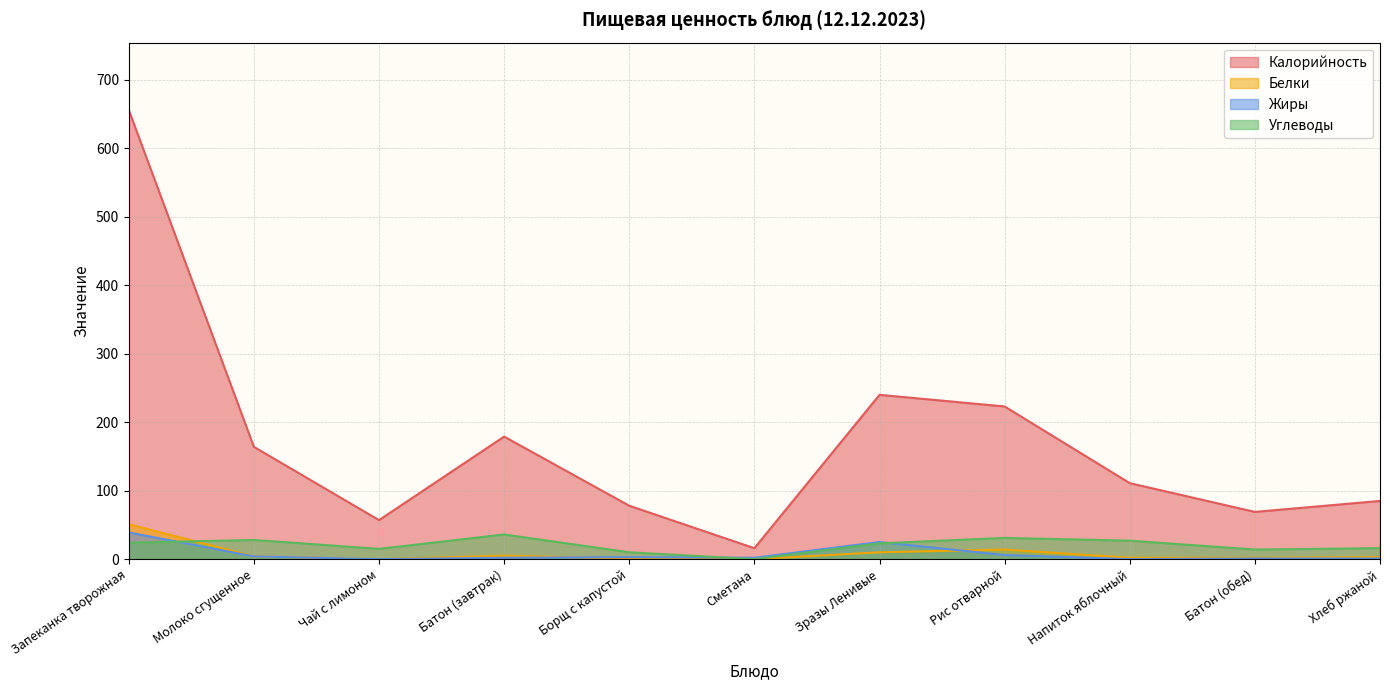

Reading left to right, transcribe all the data shown in this chart.

Калорийность: Запеканка творожная=656	Молоко сгущенное=164	Чай с лимоном=57	Батон (завтрак)=179	Борщ с капустой=78	Сметана=16	Зразы Ленивые=240	Рис отварной=223	Напиток яблочный=111	Батон (обед)=69	Хлеб ржаной=85
Белки: Запеканка творожная=51	Молоко сгущенное=4	Чай с лимоном=0	Батон (завтрак)=5	Борщ с капустой=1	Сметана=0	Зразы Ленивые=10	Рис отварной=14	Напиток яблочный=2	Батон (обед)=2	Хлеб ржаной=3
Жиры: Запеканка творожная=39	Молоко сгущенное=4	Чай с лимоном=0	Батон (завтрак)=2	Борщ с капустой=3	Сметана=2	Зразы Ленивые=25	Рис отварной=6	Напиток яблочный=0	Батон (обед)=1	Хлеб ржаной=1
Углеводы: Запеканка творожная=24	Молоко сгущенное=28	Чай с лимоном=15	Батон (завтрак)=36	Борщ с капустой=10	Сметана=0	Зразы Ленивые=23	Рис отварной=31	Напиток яблочный=27	Батон (обед)=14	Хлеб ржаной=16